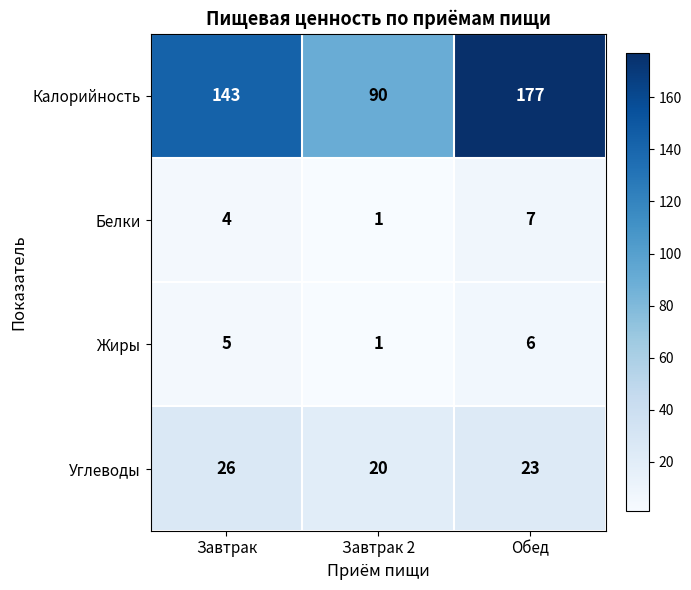

What is the greatest value displayed?

177